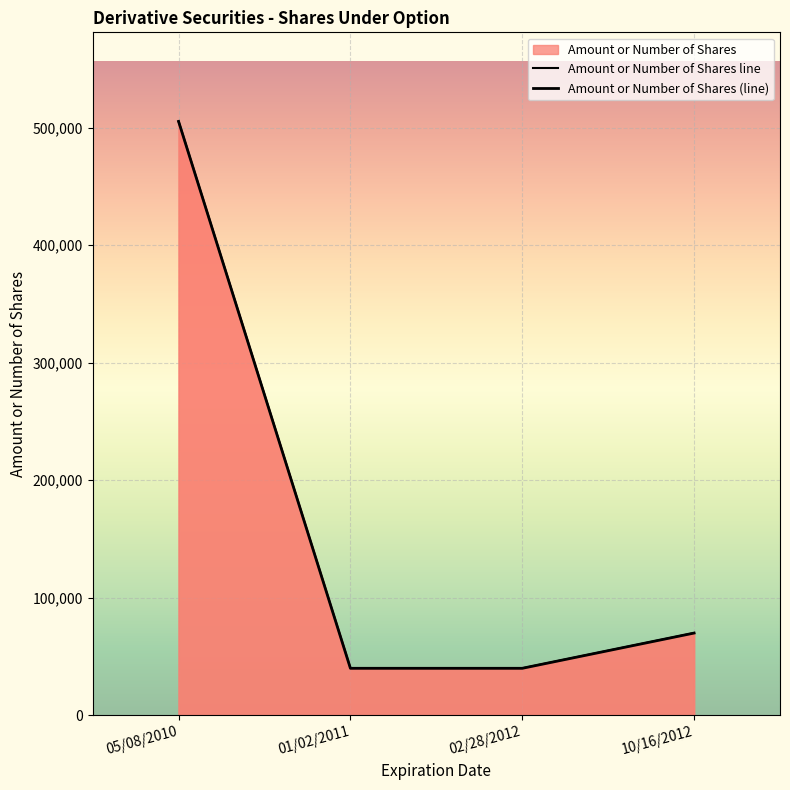

Reading left to right, what are all the values shown in this chart?

Amount or Number of Shares line: 505400	40000	40000	70000
Amount or Number of Shares (line): 505400	40000	40000	70000